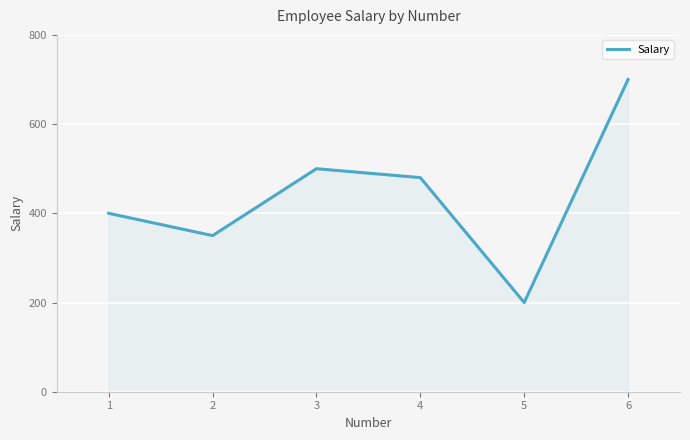

True or false: the data has more than 0 interior local peaks.

True